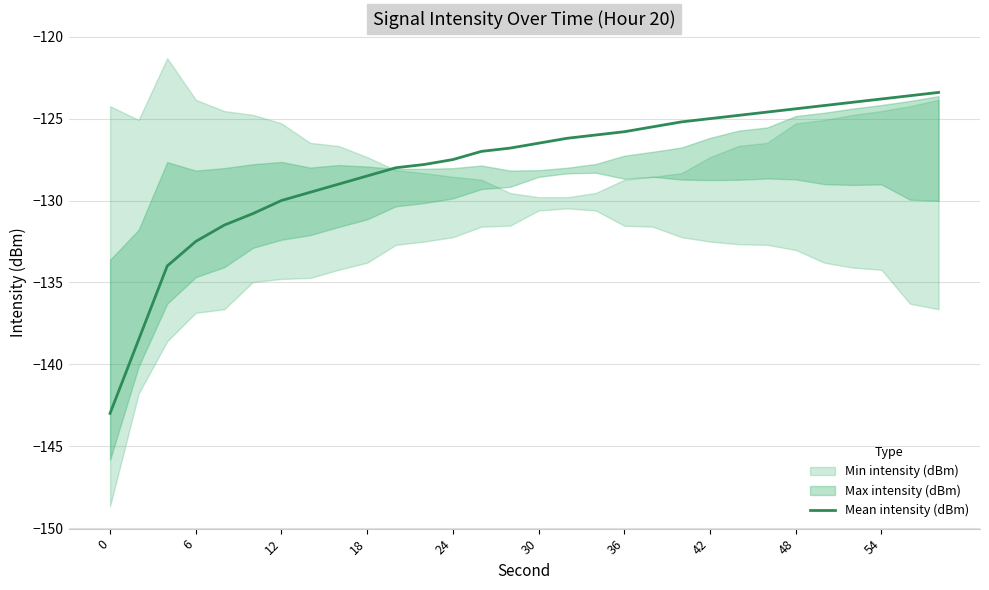

What is the maximum value for Mean intensity (dBm)?

-123.4